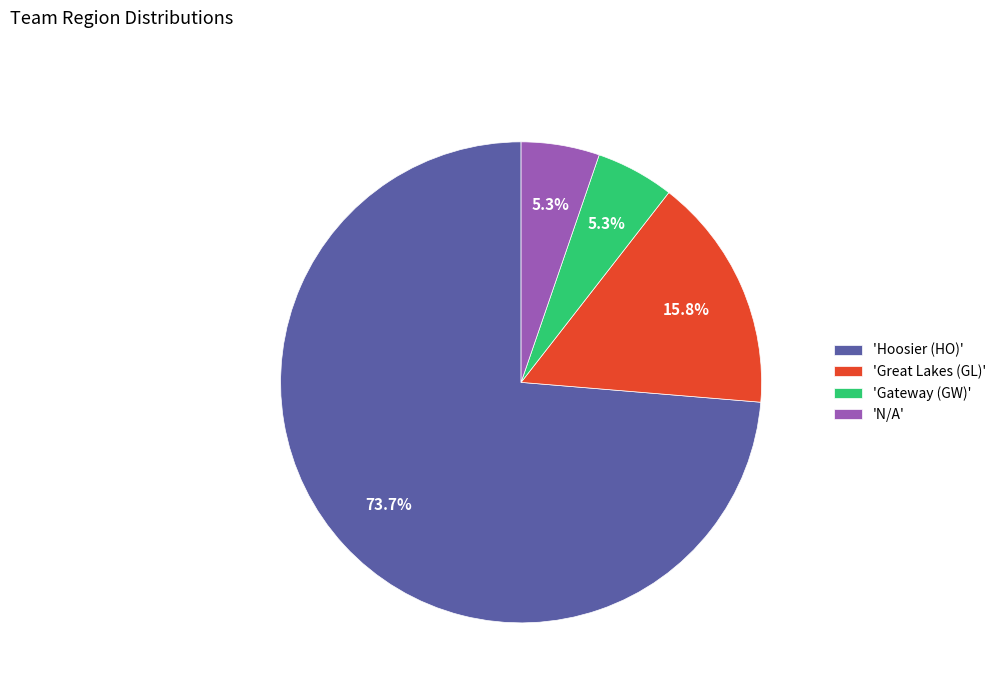

Is there any slice that represents more than half of the pie?

Yes